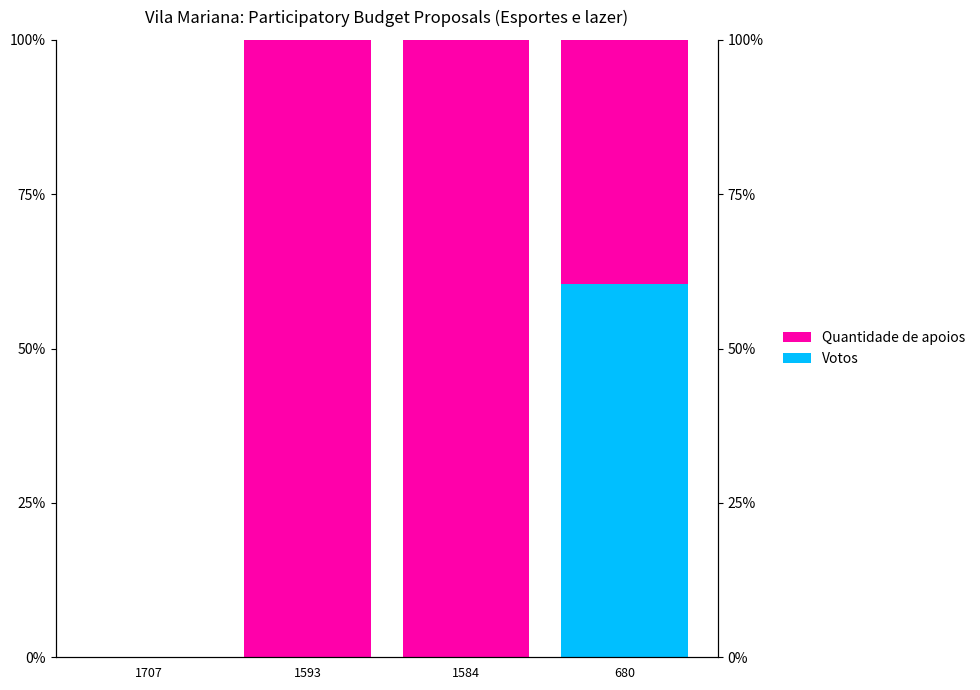

Which has a higher value, 1584 or 1593?

1584